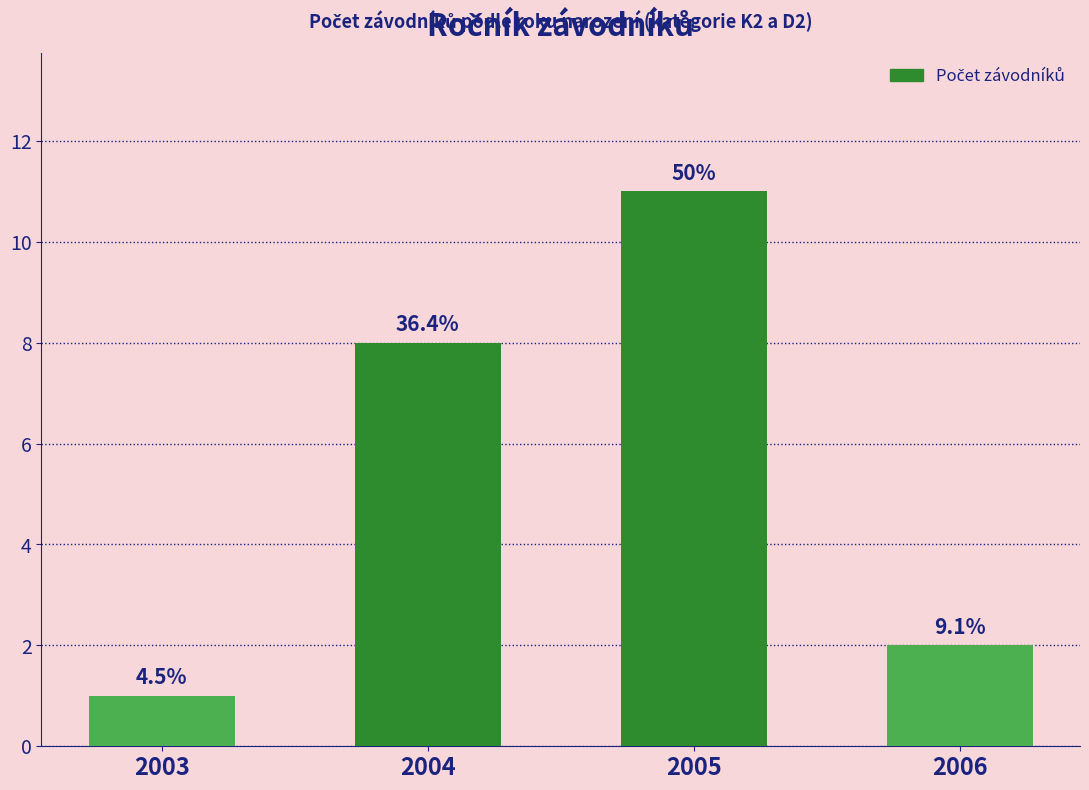

The value at 2006 is 1. True or false?

False